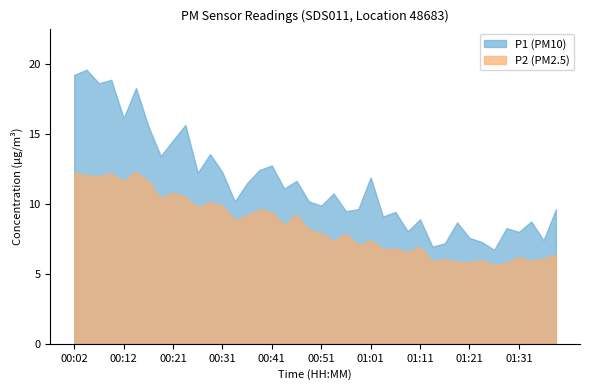

Reading right to left, transcribe all the data shown in this chart.

P1: 01:38=9.6	01:36=7.4	01:33=8.8	01:31=8.0	01:28=8.3	01:26=6.7	01:23=7.3	01:21=7.6	01:18=8.7	01:15=7.2	01:13=7.0	01:11=8.9	01:08=8.1	01:06=9.4	01:03=9.1	01:01=11.9	00:58=9.6	00:56=9.5	00:53=10.8	00:51=9.9	00:48=10.2	00:46=11.7	00:43=11.1	00:41=12.8	00:39=12.4	00:36=11.5	00:34=10.2	00:31=12.2	00:29=13.6	00:26=12.2	00:24=15.7	00:21=14.6	00:19=13.4	00:16=15.6	00:14=18.3	00:12=16.1	00:09=18.9	00:07=18.6	00:04=19.6	00:02=19.2
P2: 01:38=6.4	01:36=6.1	01:33=6.0	01:31=6.2	01:28=5.8	01:26=5.6	01:23=6.0	01:21=5.8	01:18=5.8	01:15=6.0	01:13=5.9	01:11=6.9	01:08=6.6	01:06=6.8	01:03=6.8	01:01=7.4	00:58=7.0	00:56=7.9	00:53=7.3	00:51=7.9	00:48=8.2	00:46=9.2	00:43=8.5	00:41=9.4	00:39=9.6	00:36=9.2	00:34=8.8	00:31=9.9	00:29=10.1	00:26=9.8	00:24=10.5	00:21=10.8	00:19=10.4	00:16=11.6	00:14=12.3	00:12=11.6	00:09=12.2	00:07=12.0	00:04=12.1	00:02=12.2